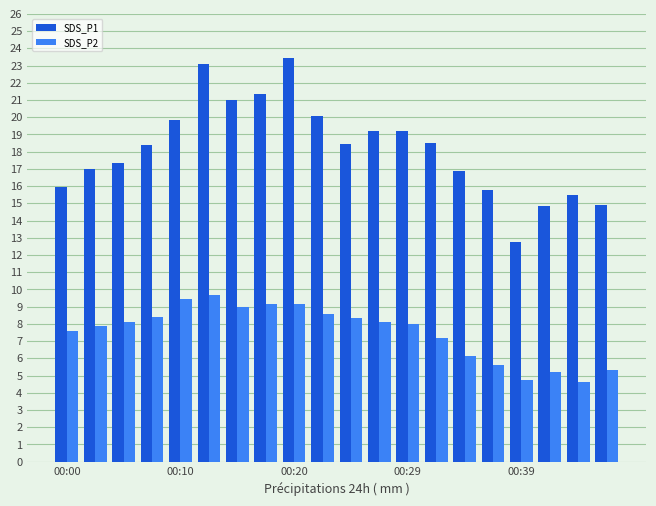

Which series has the largest range (max minus min)?

SDS_P1